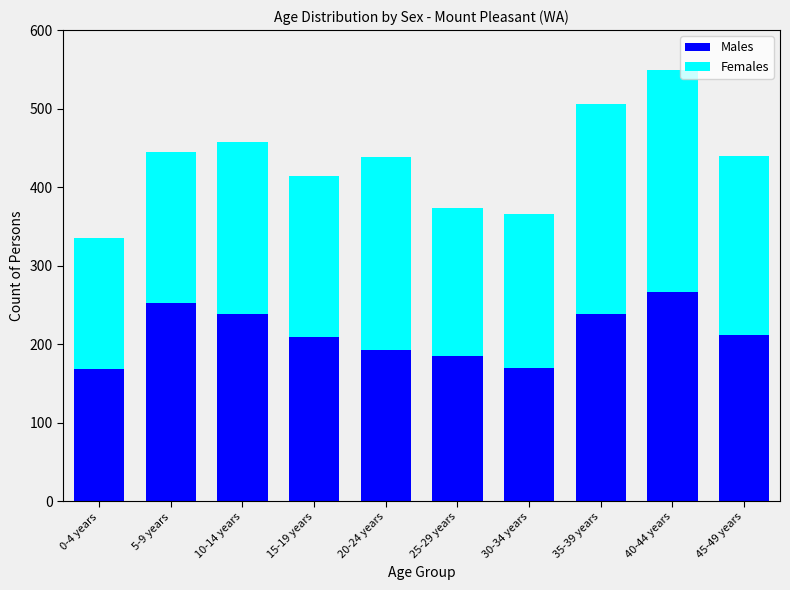

What is the total value across all series at 45-49 years?

440